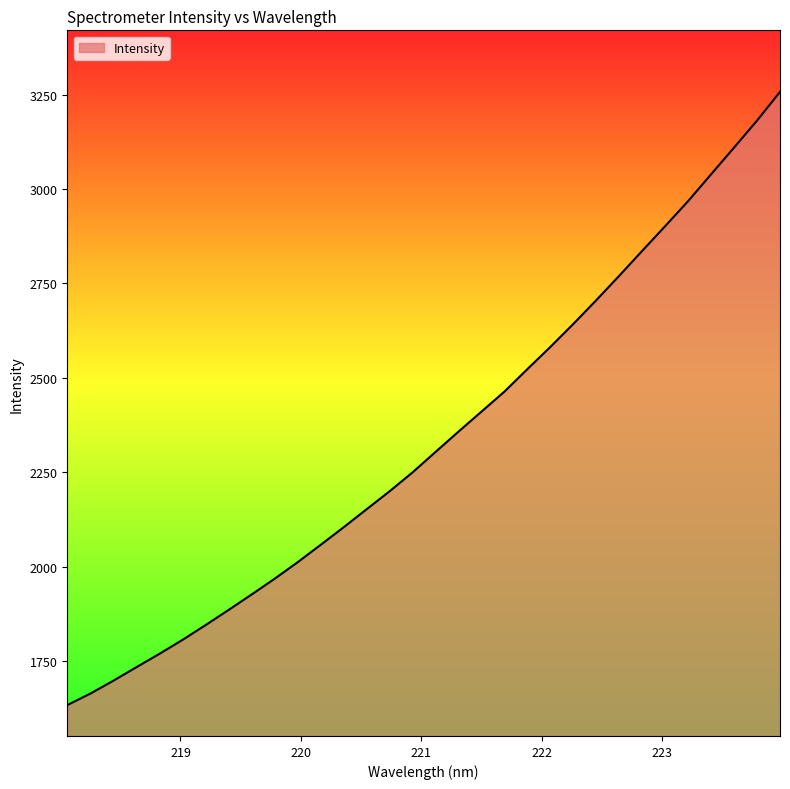

What is the difference between the maximum and minimum values?

1623.1